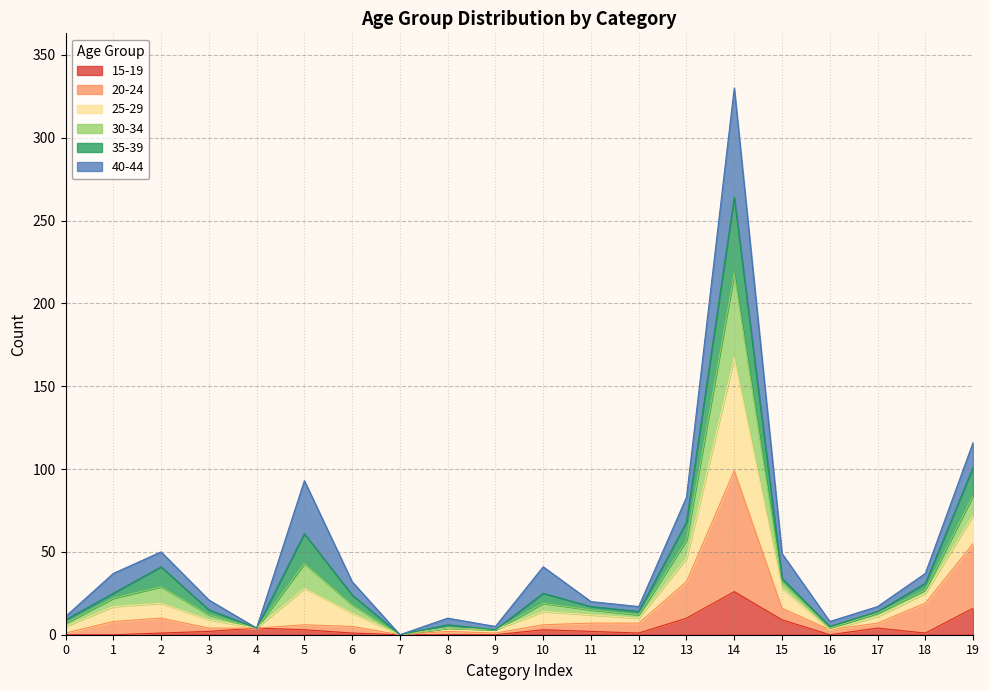

List the labels in order of 15-19 value, largest first.

14, 19, 13, 15, 4, 17, 5, 10, 3, 11, 2, 6, 12, 18, 0, 1, 7, 8, 9, 16